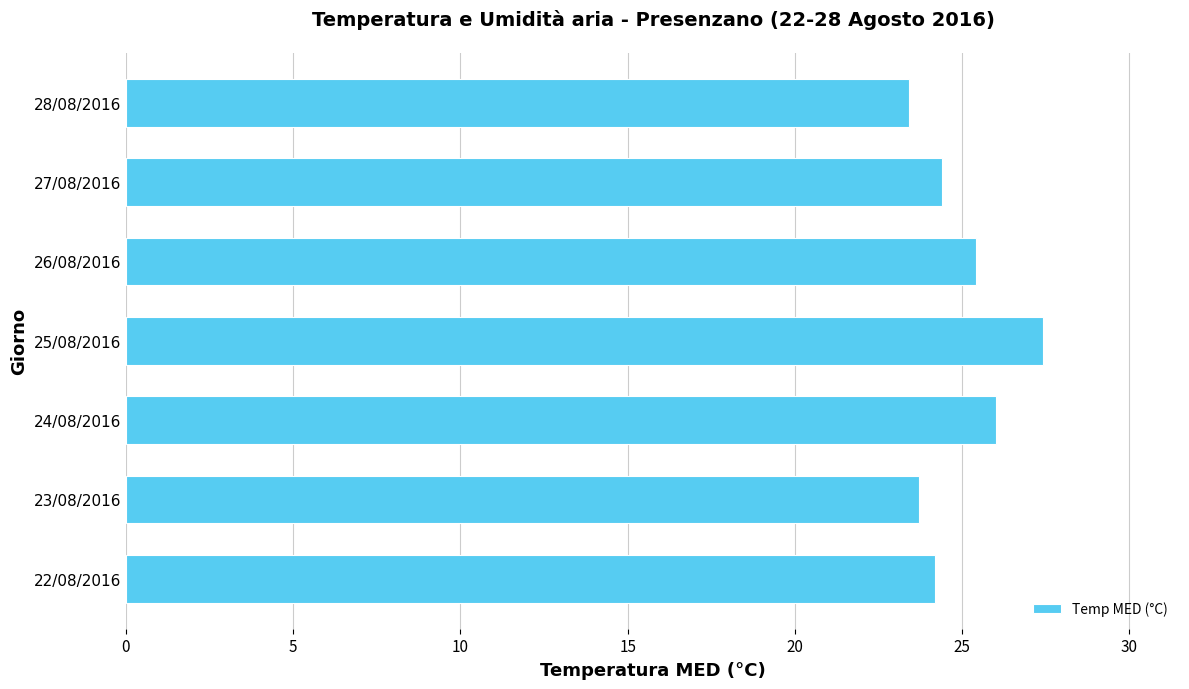

Reading top to bottom, list all the values displayed in this chart.

28/08/2016=23.4	27/08/2016=24.4	26/08/2016=25.4	25/08/2016=27.4	24/08/2016=26.0	23/08/2016=23.7	22/08/2016=24.2